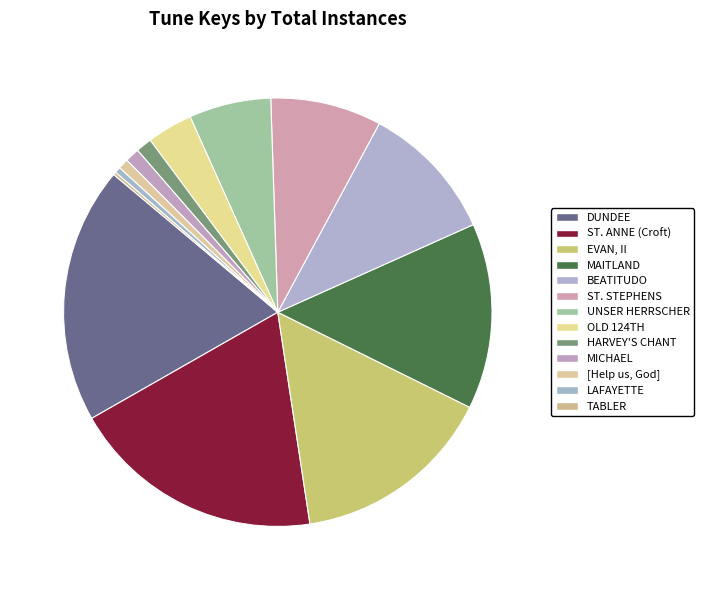

Does any single category account for the majority?

No